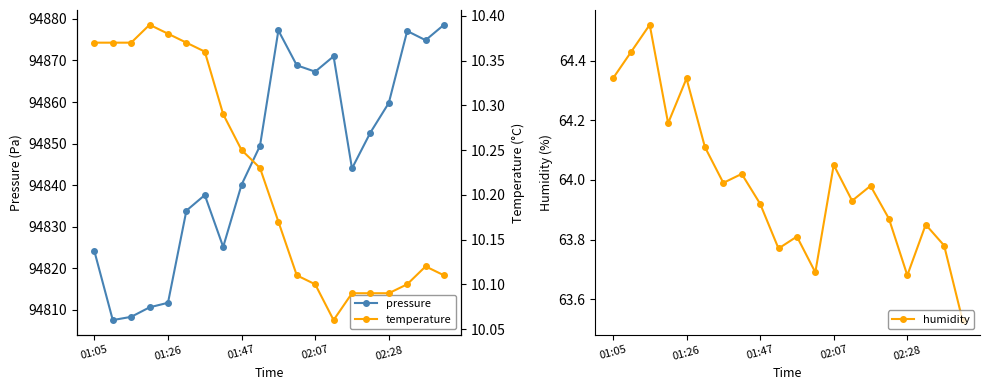

At 9, list the series in order from largest to smallest.

pressure, humidity, temperature